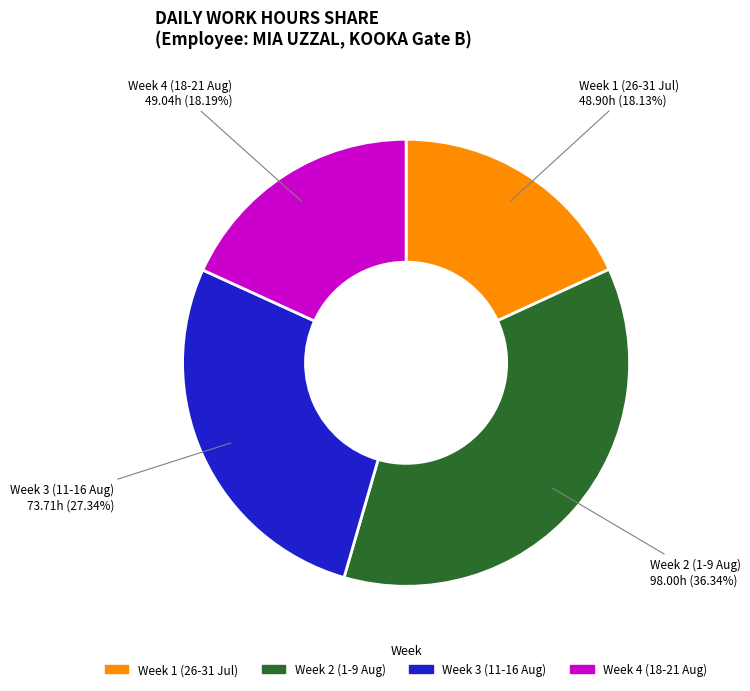

Which has a higher value, Week 3 (11-16 Aug) or Week 1 (26-31 Jul)?

Week 3 (11-16 Aug)